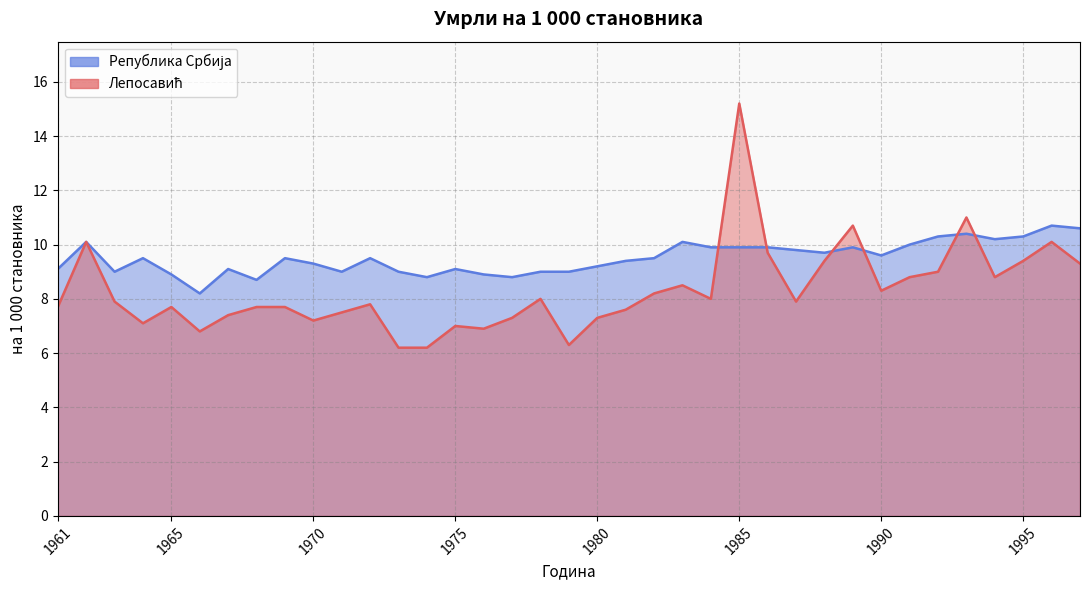

What is the value of the Лепосавић point at the 13th from the left?

6.2